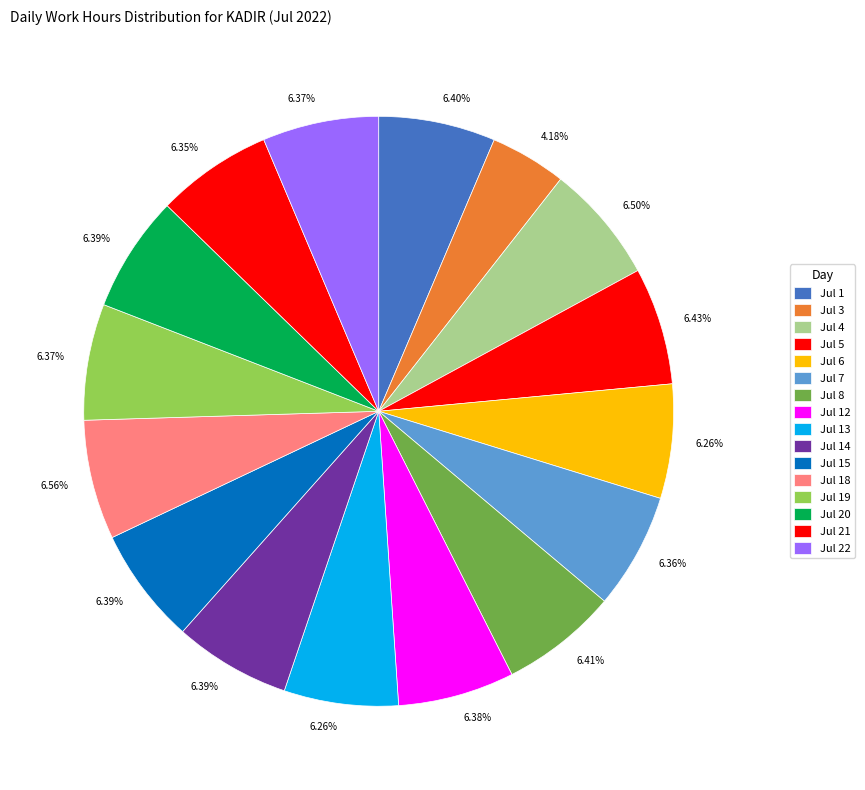

How many slices are in this pie chart?

16